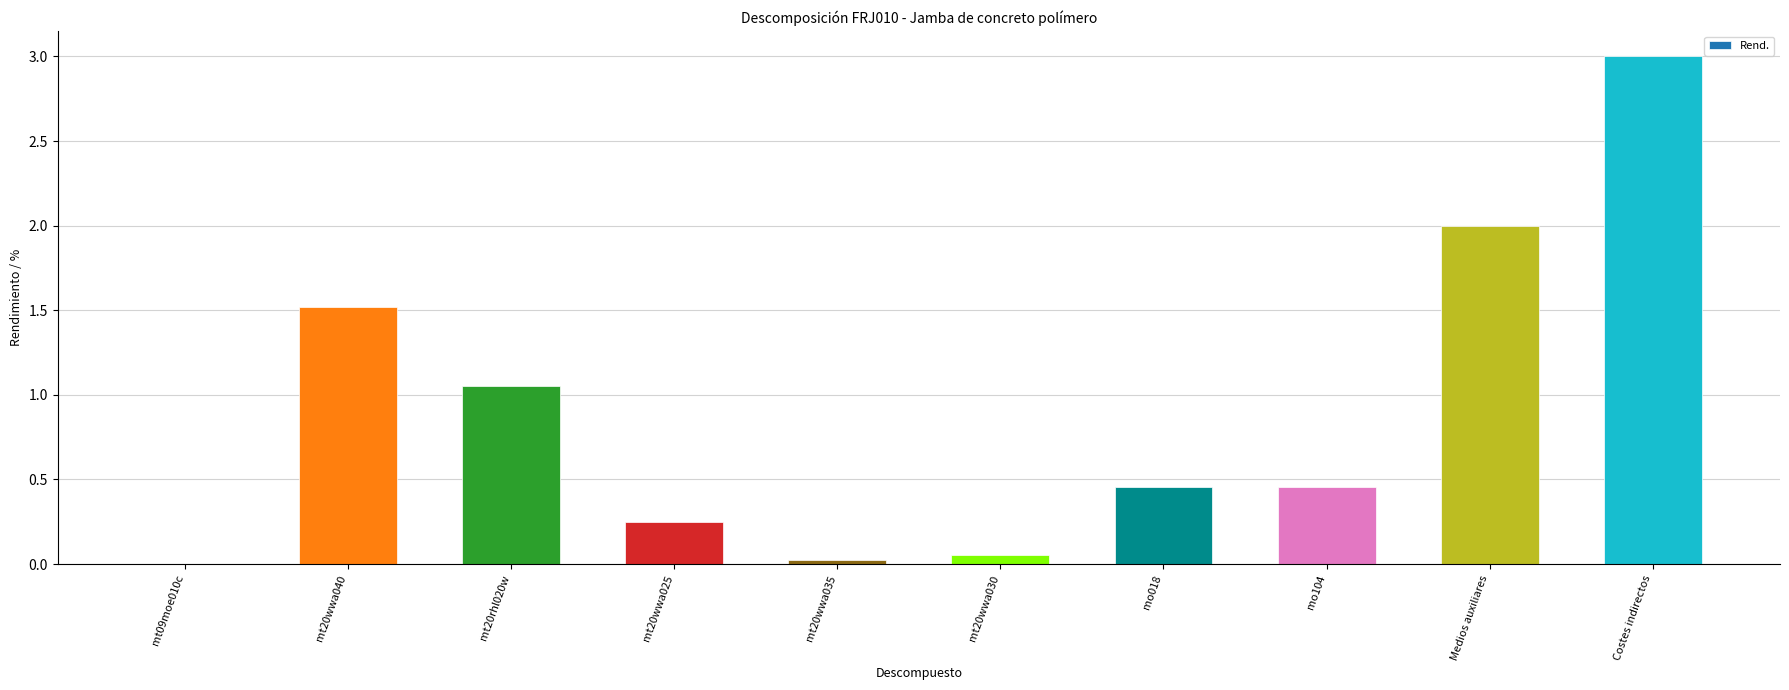

Count the number of data series in this chart.

1